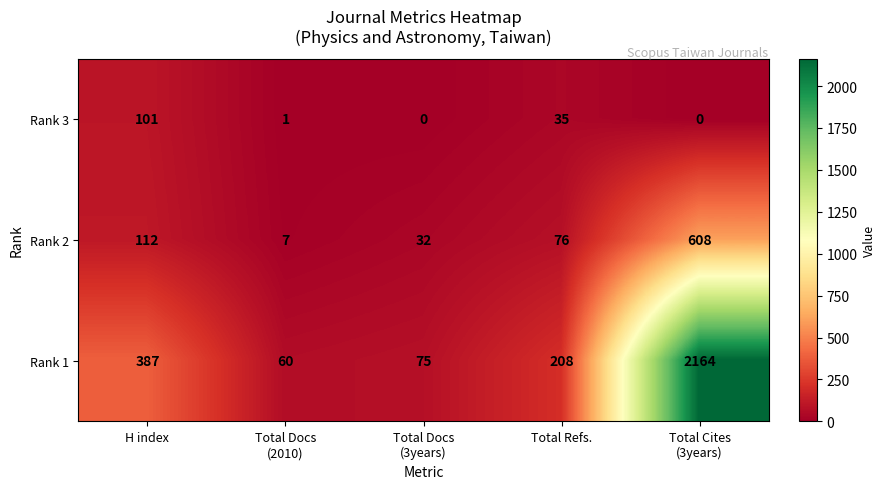

The Rank 3 series shows 14 at Total Refs.. True or false?

False